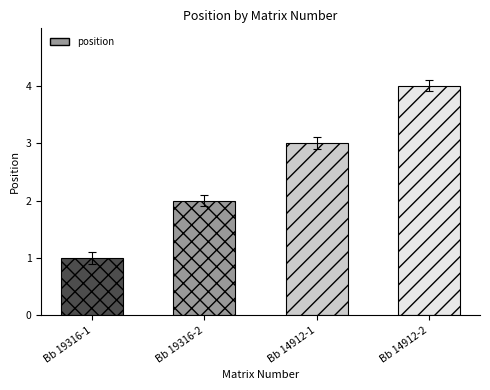

Reading left to right, list all the values displayed in this chart.

1	2	3	4